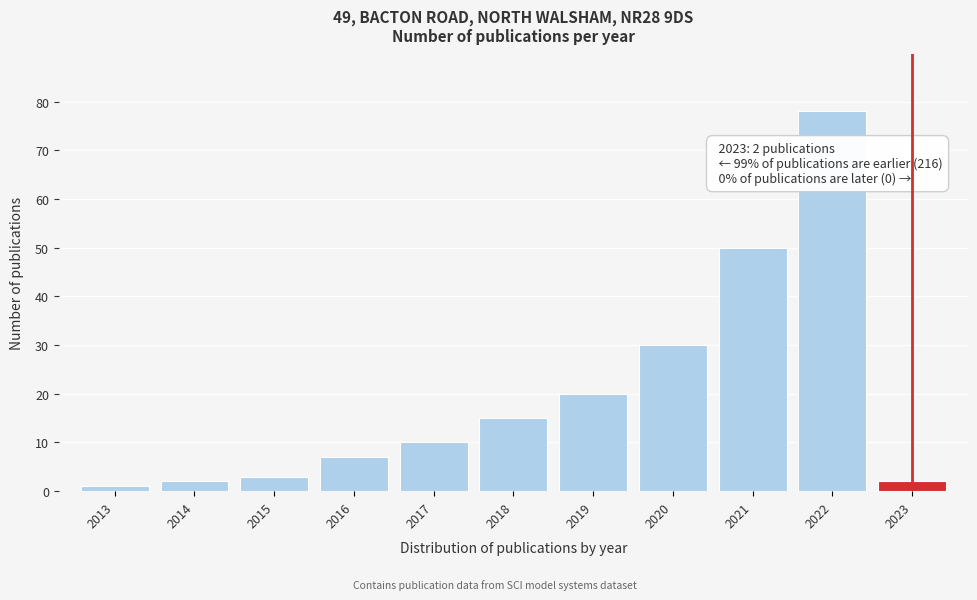

Reading left to right, transcribe all the data shown in this chart.

1	2	3	7	10	15	20	30	50	78	2